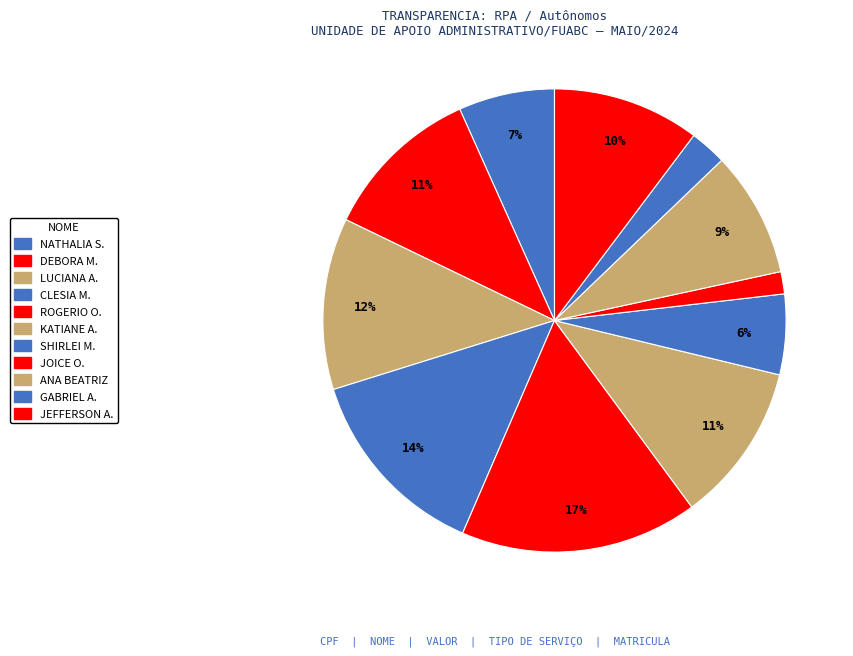

Count the number of slices in the pie.

11